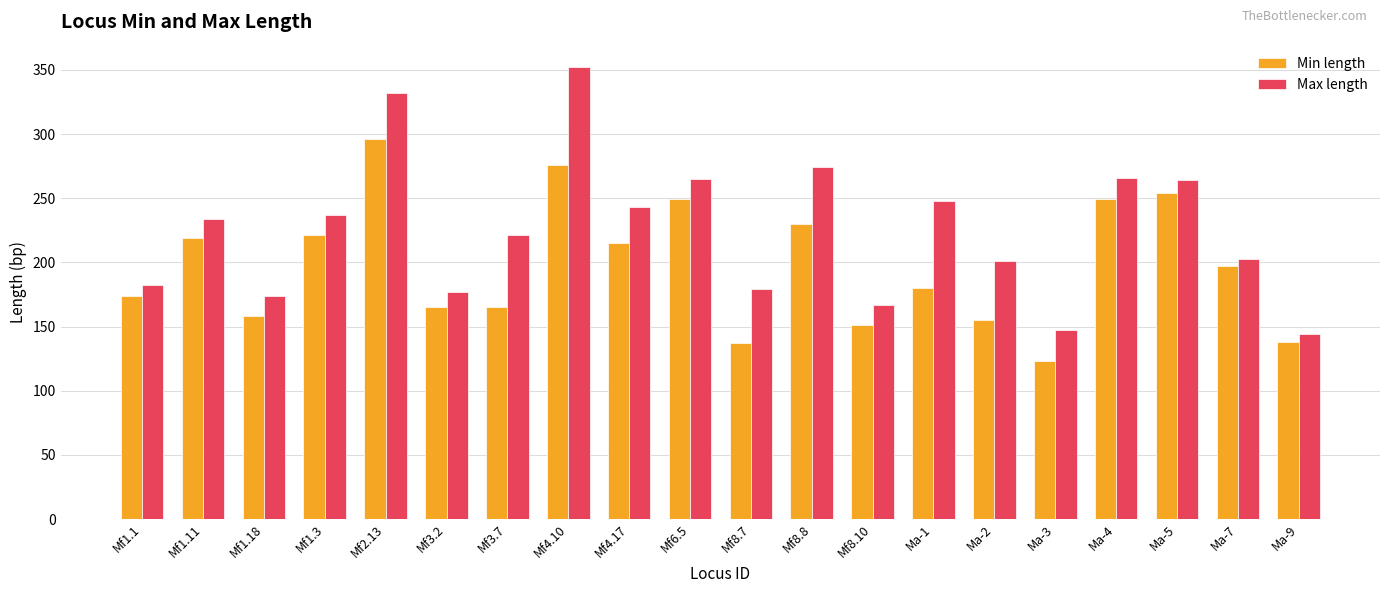

At Mf3.7, list the series in order from smallest to largest.

Min length, Max length